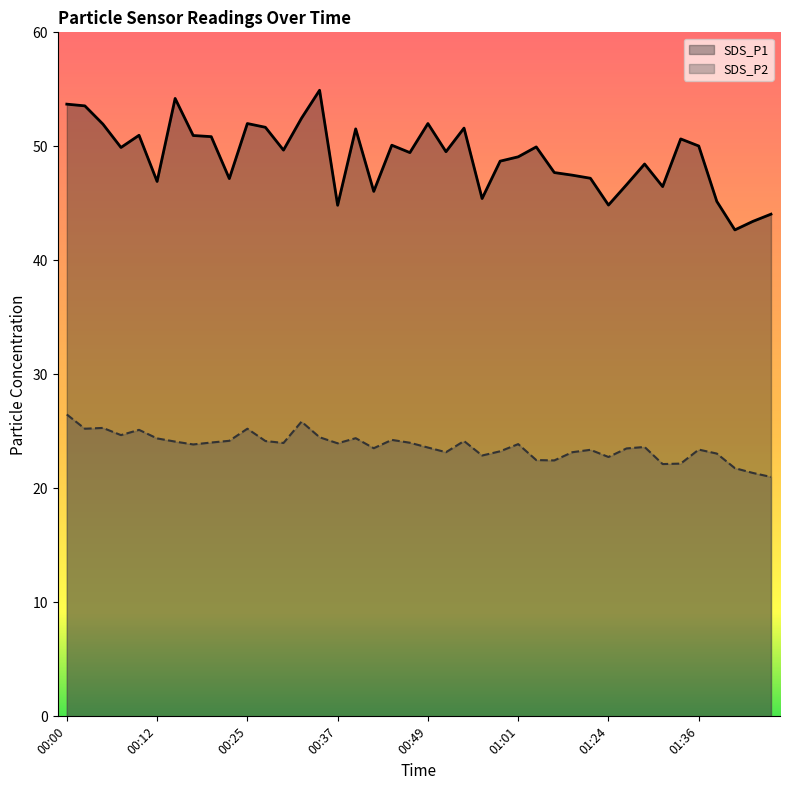

The value of SDS_P1 at 01:01 is 77.8. True or false?

False